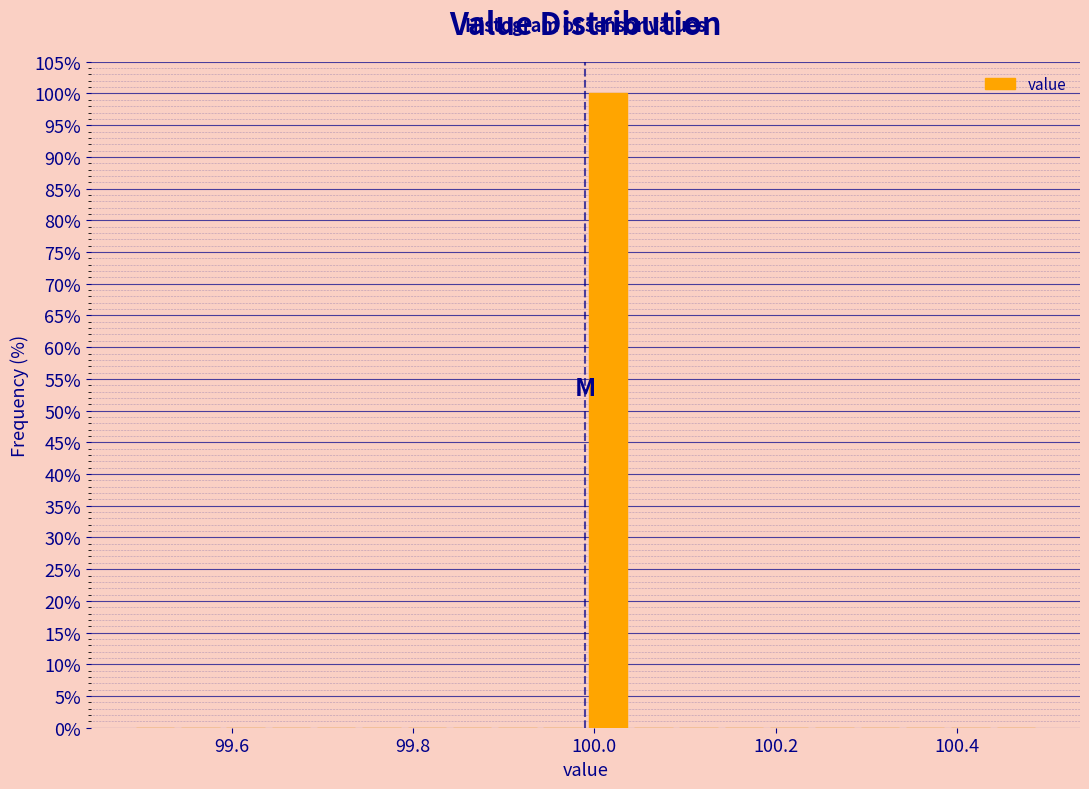

Read against the x-axis, roughly where is the centre of the tallest bar?

100.02